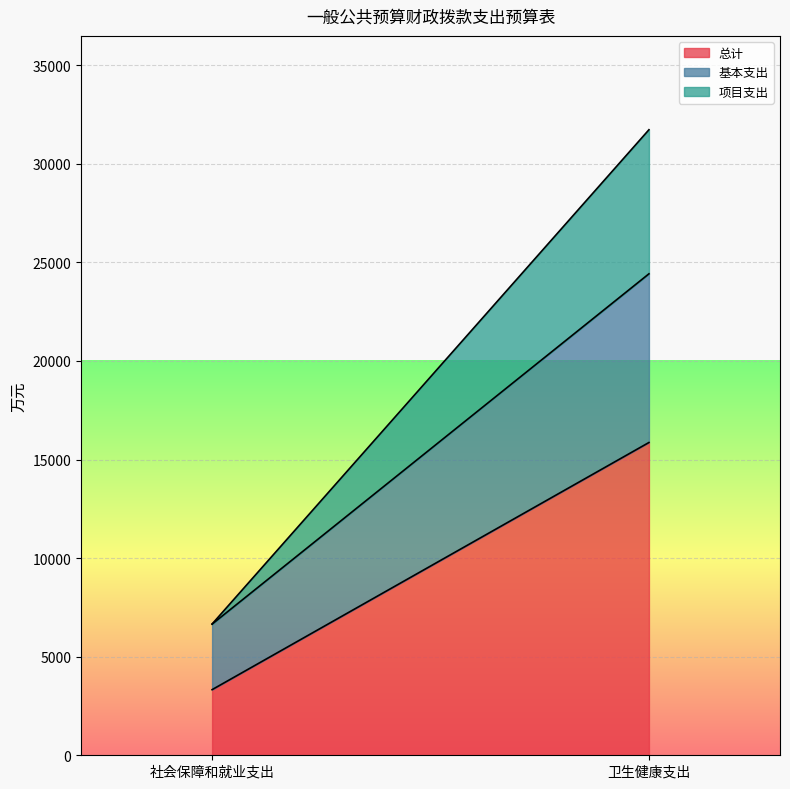

Reading left to right, what are all the values shown in this chart?

总计: 社会保障和就业支出=3328.9	卫生健康支出=15865.6
基本支出: 社会保障和就业支出=3323.9	卫生健康支出=8557.4
项目支出: 社会保障和就业支出=5.0	卫生健康支出=7308.1